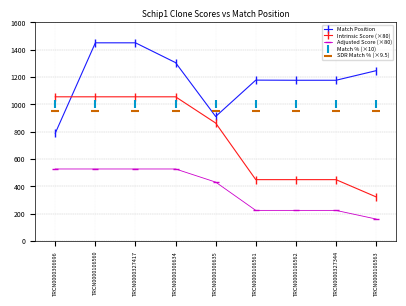

At how many categories does at least one series exceed 485?

9